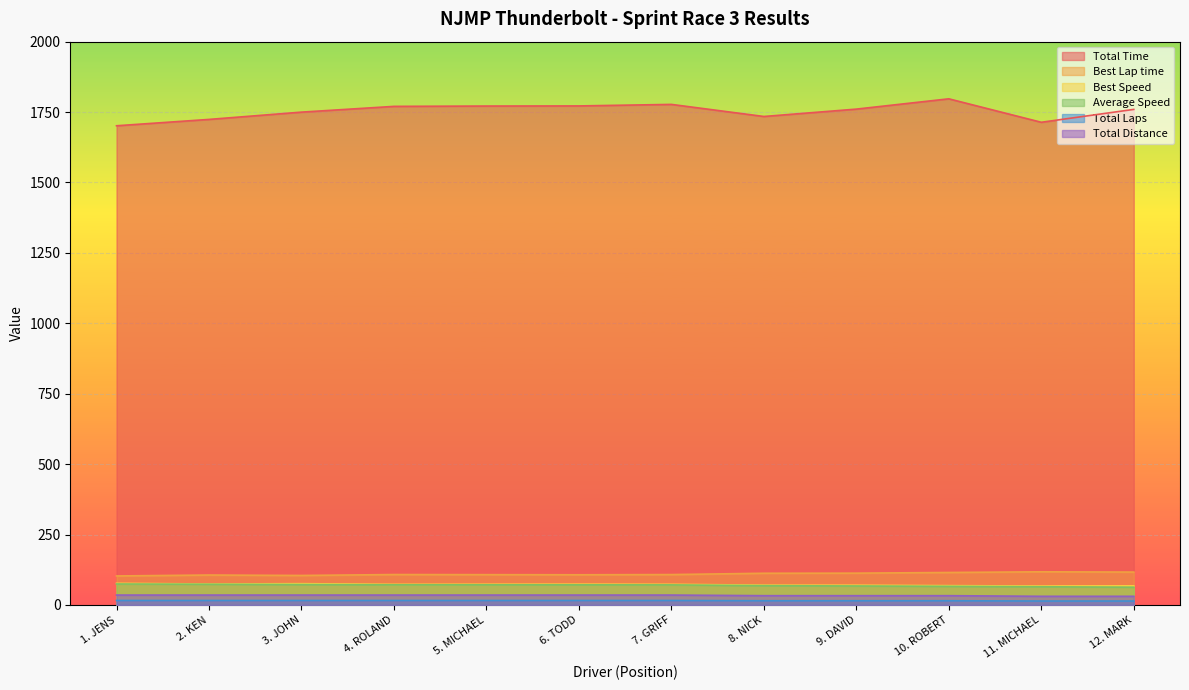

True or false: Total Distance has a value of 35.2 at 1. JENS.

True